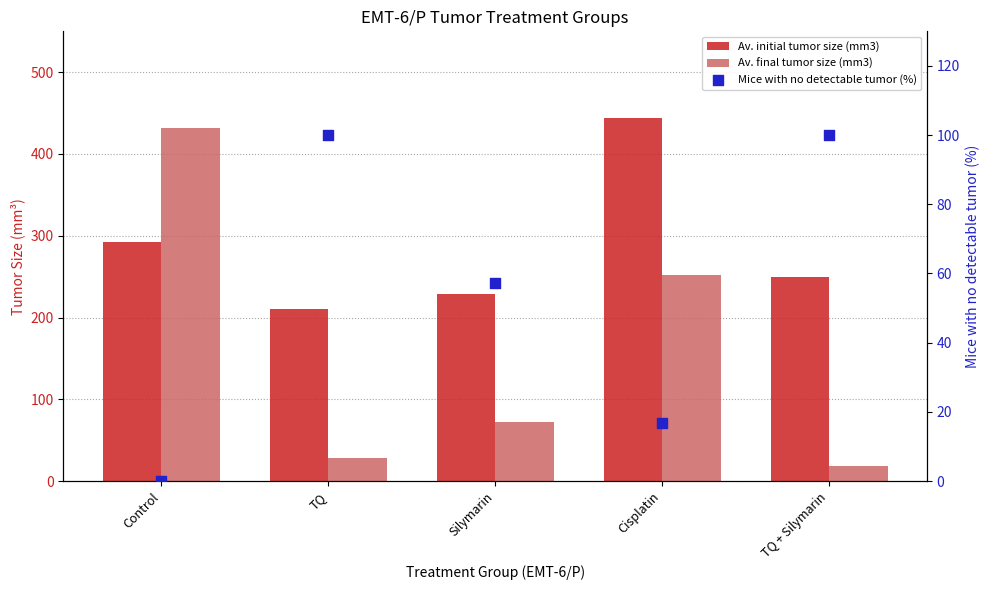

Is the value of Mice with no detectable tumor (%) at TQ greater than the value of Av. initial tumor size (mm3) at TQ?

No